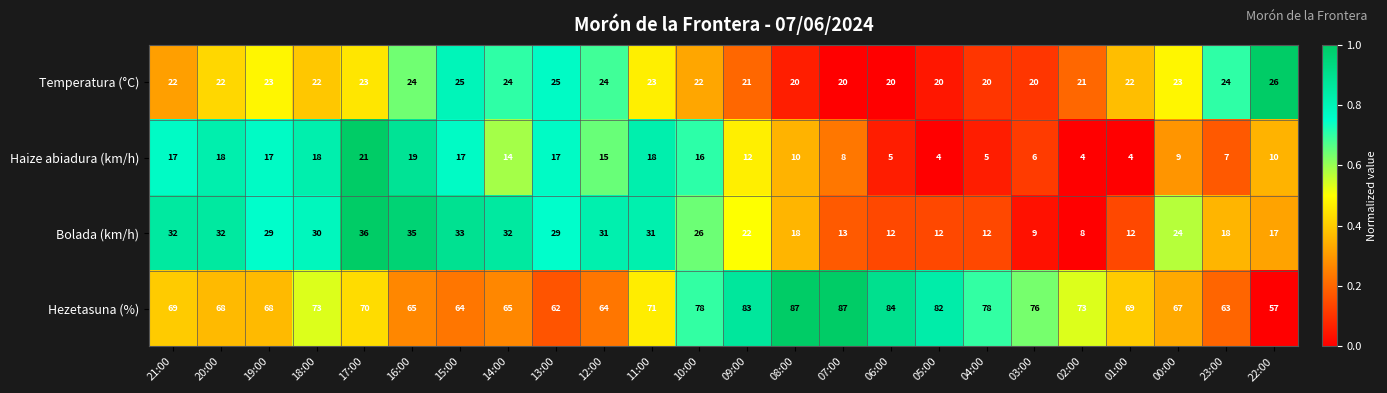

What is the spread (max minus min) of values at 15:00?

47